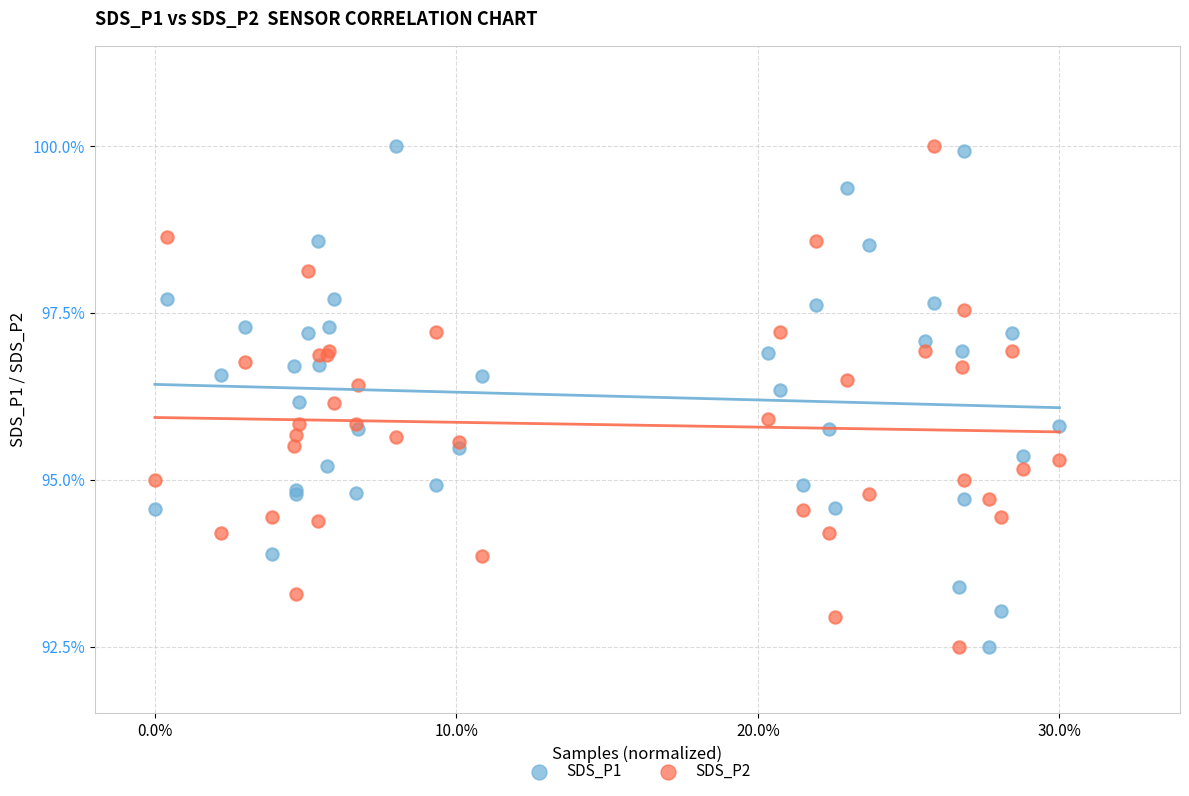

What is the X range (max minus min) for the scatter plot?

0.3